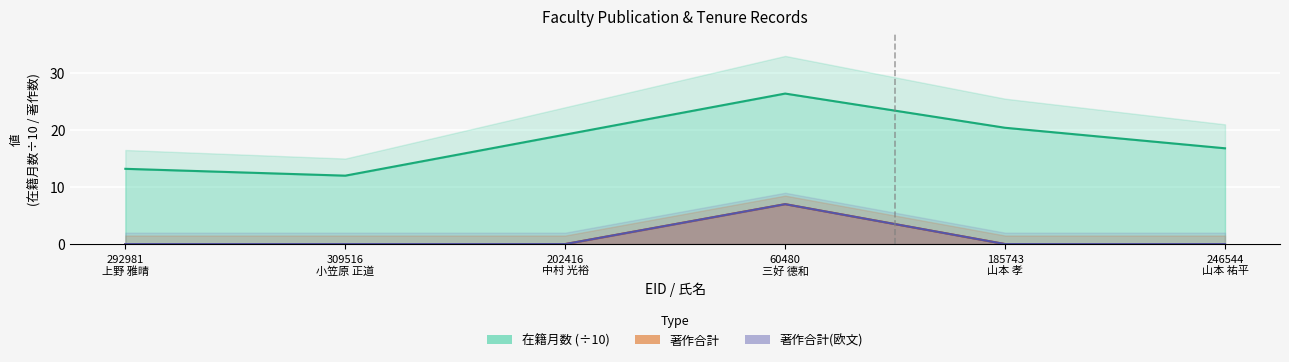

What is the label of the 1st point from the left?

292981
上野 雅晴